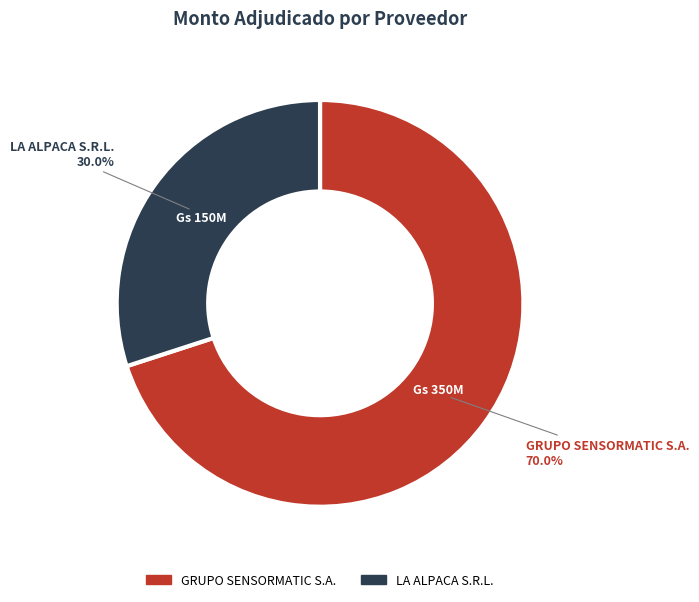

What is the largest slice in the pie chart?

GRUPO SENSORMATIC S.A.